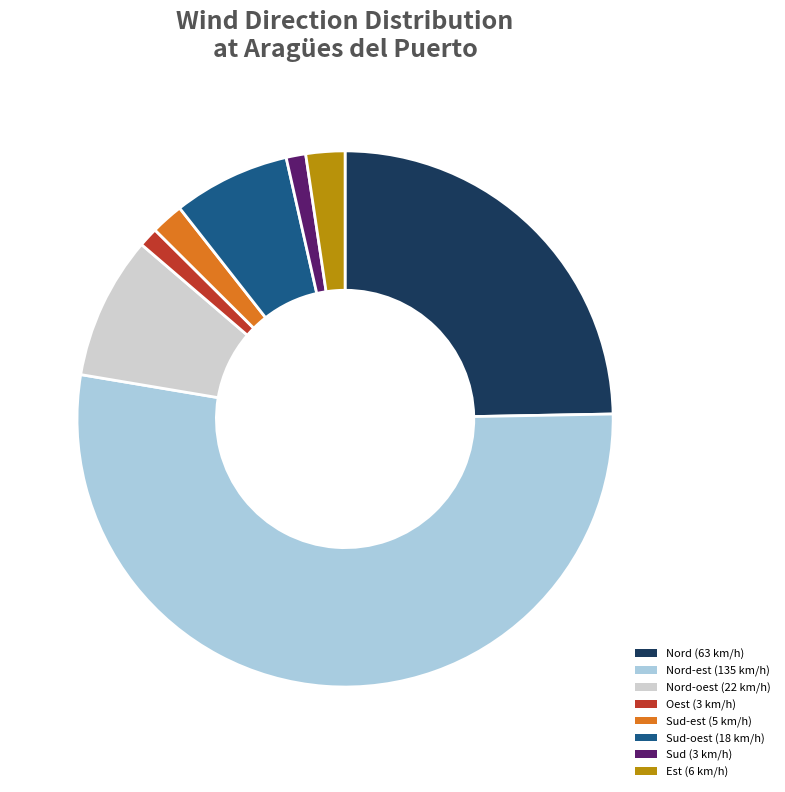

Does any single category account for the majority?

Yes